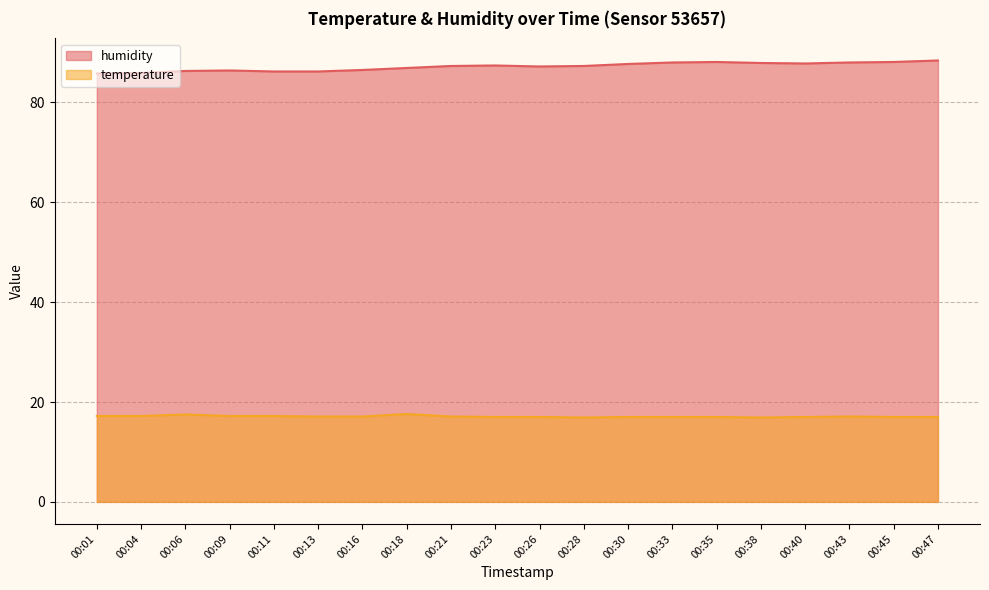

The humidity series shows 85.8 at 00:01. True or false?

True